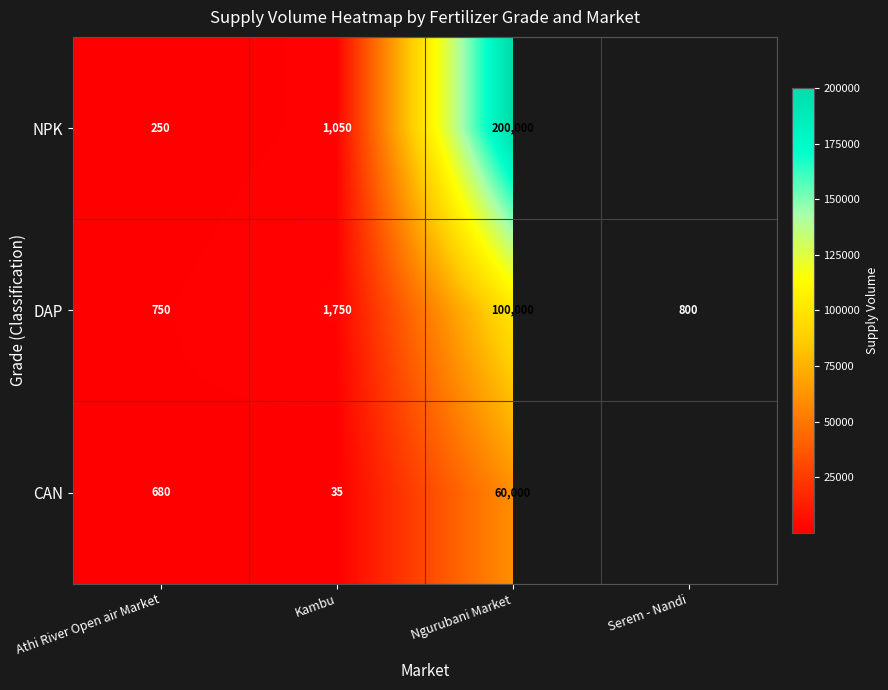

At how many categories does at least one series exceed 139641?

1